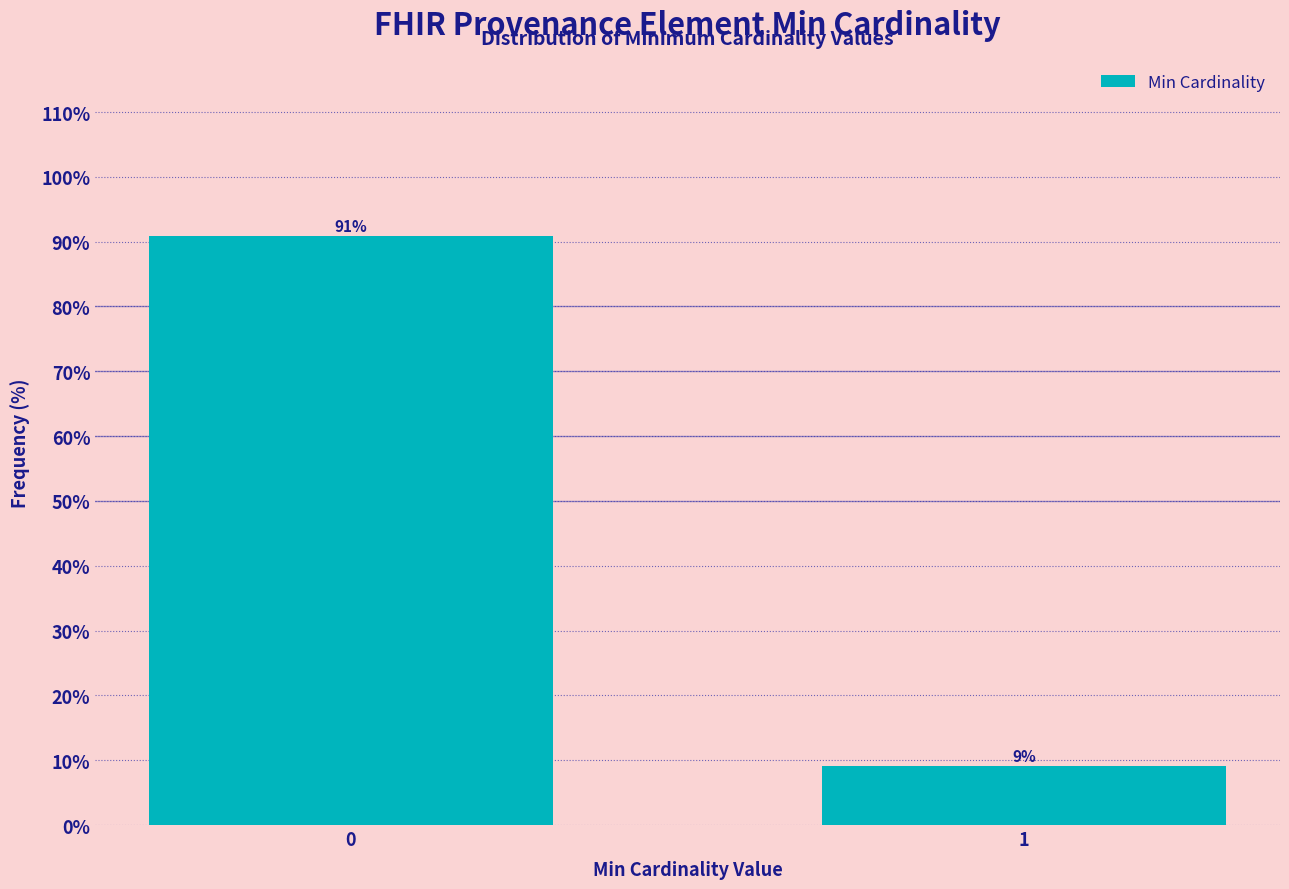

What is the approximate value at 0?

90.9